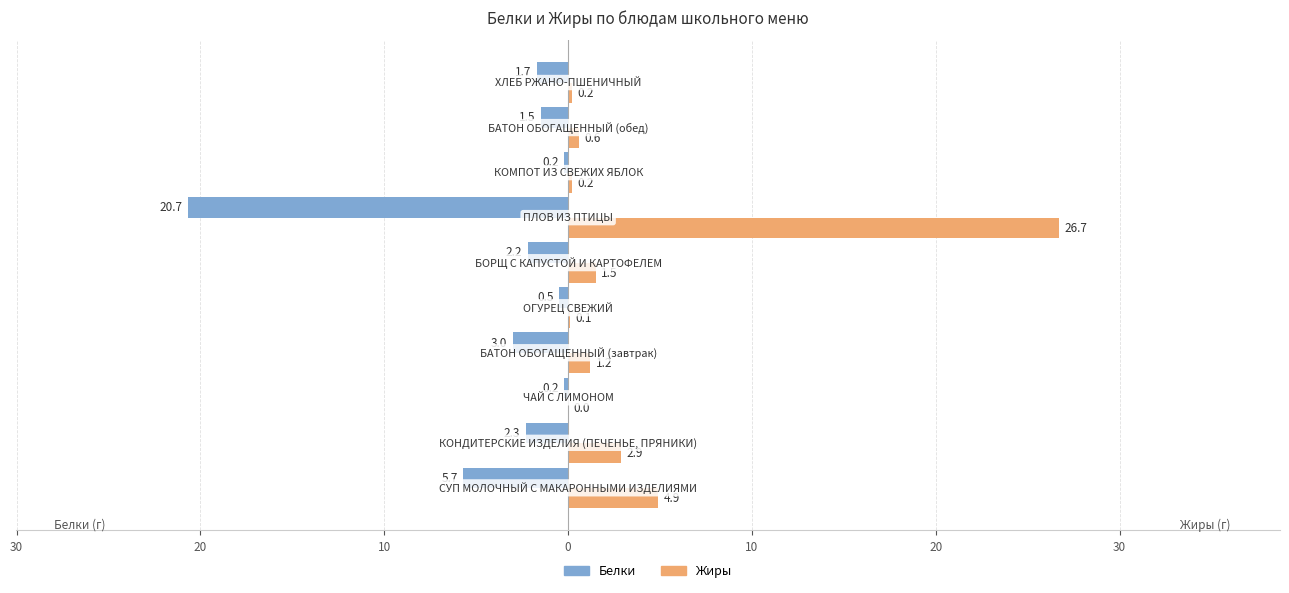

What are all the series names shown in the legend?

Белки, Жиры